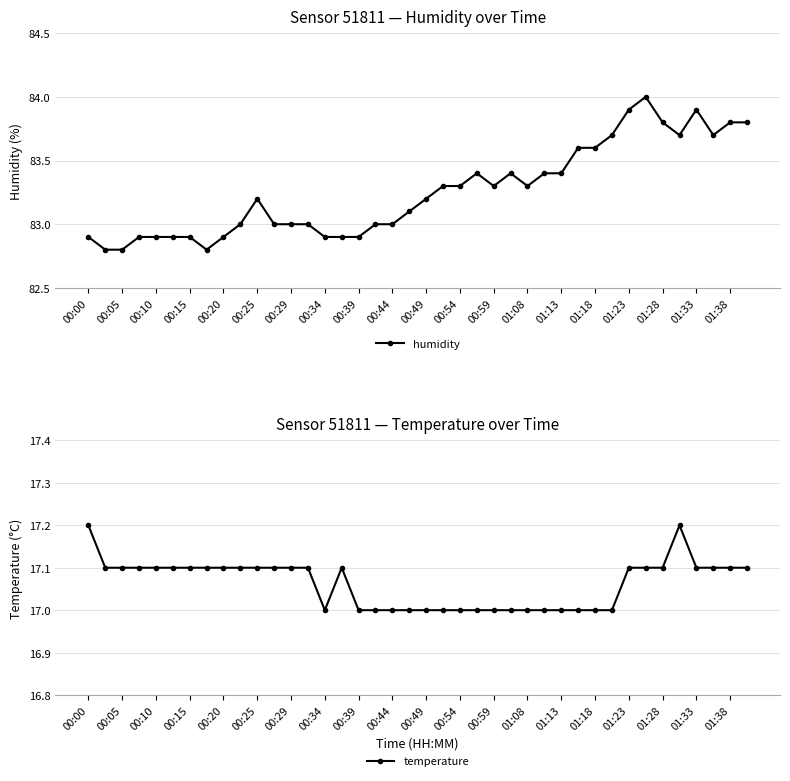

How many values in the humidity series are below 83?

12